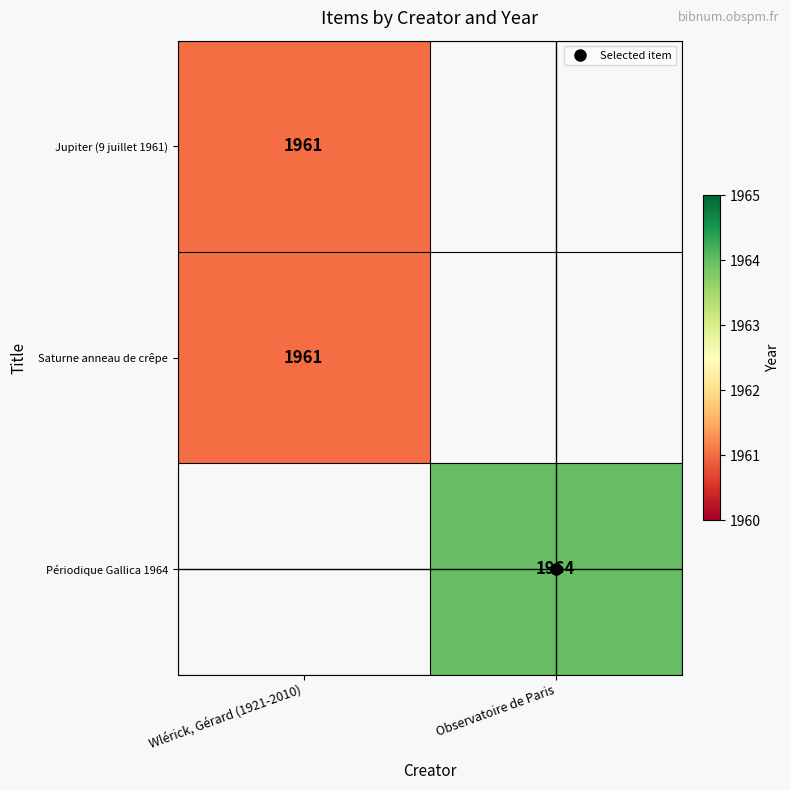

The value of Saturne anneau de crêpe at Wlérick, Gérard (1921-2010) is 1961.0. True or false?

True